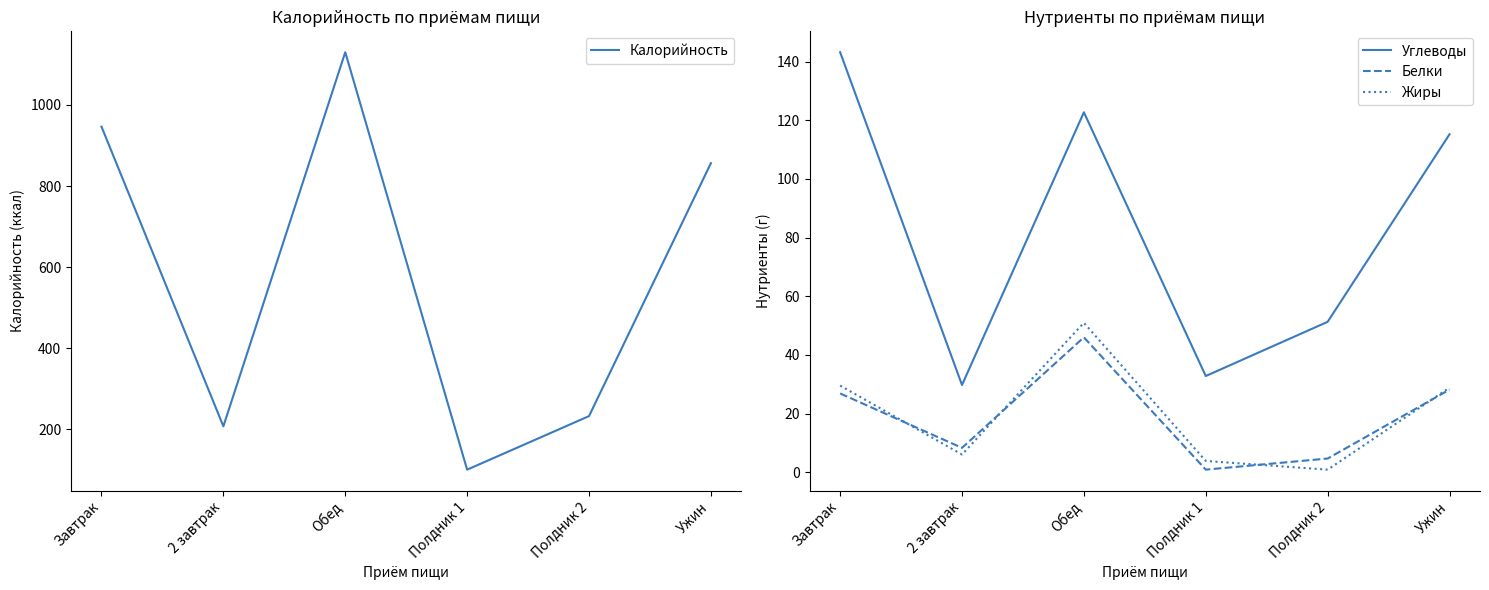

Where is the first local maximum for Белки?

Обед